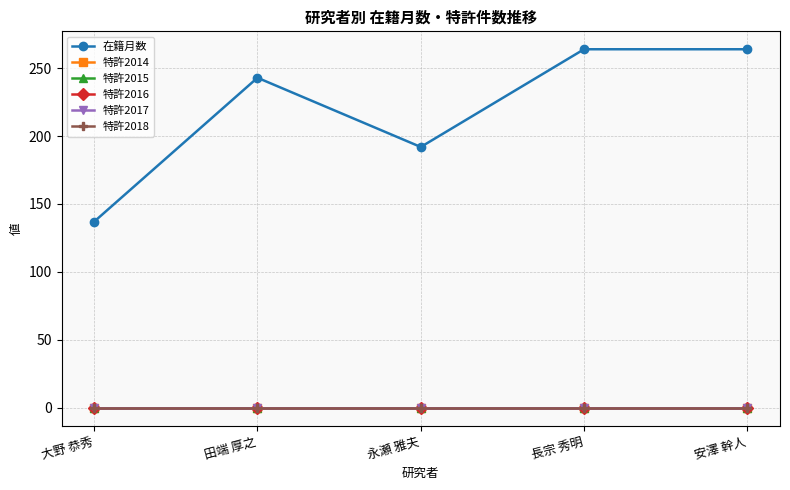

What is the maximum value shown in the chart?

264